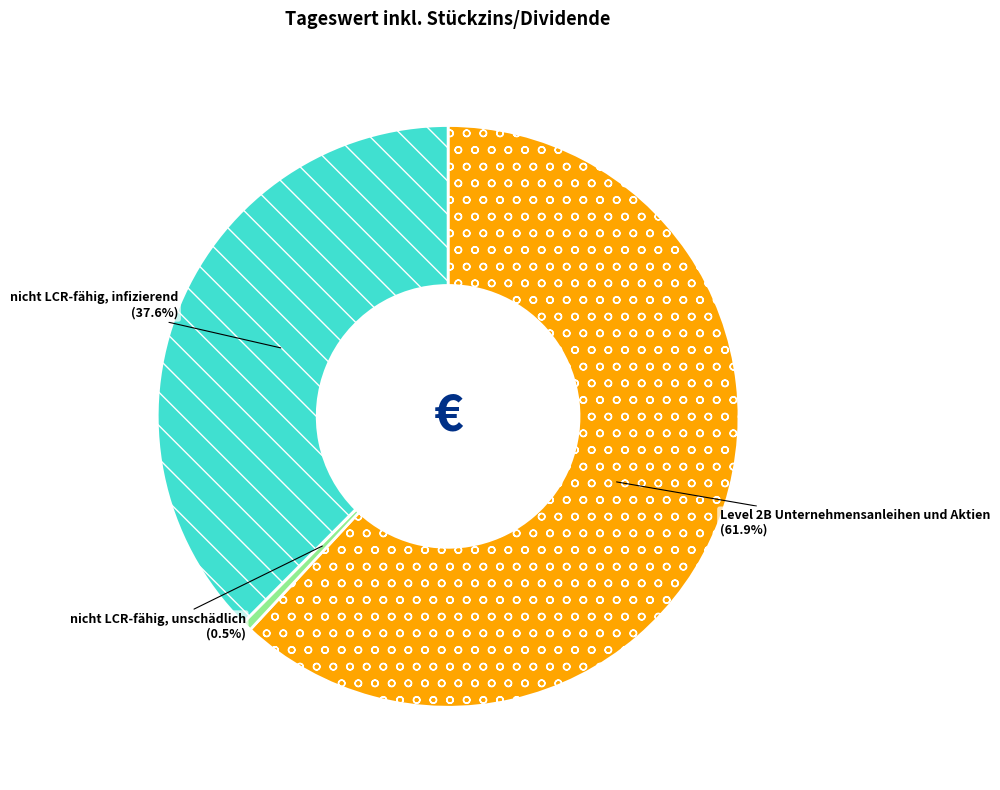

What is the largest slice in the pie chart?

Level 2B Unternehmensanleihen und Aktien